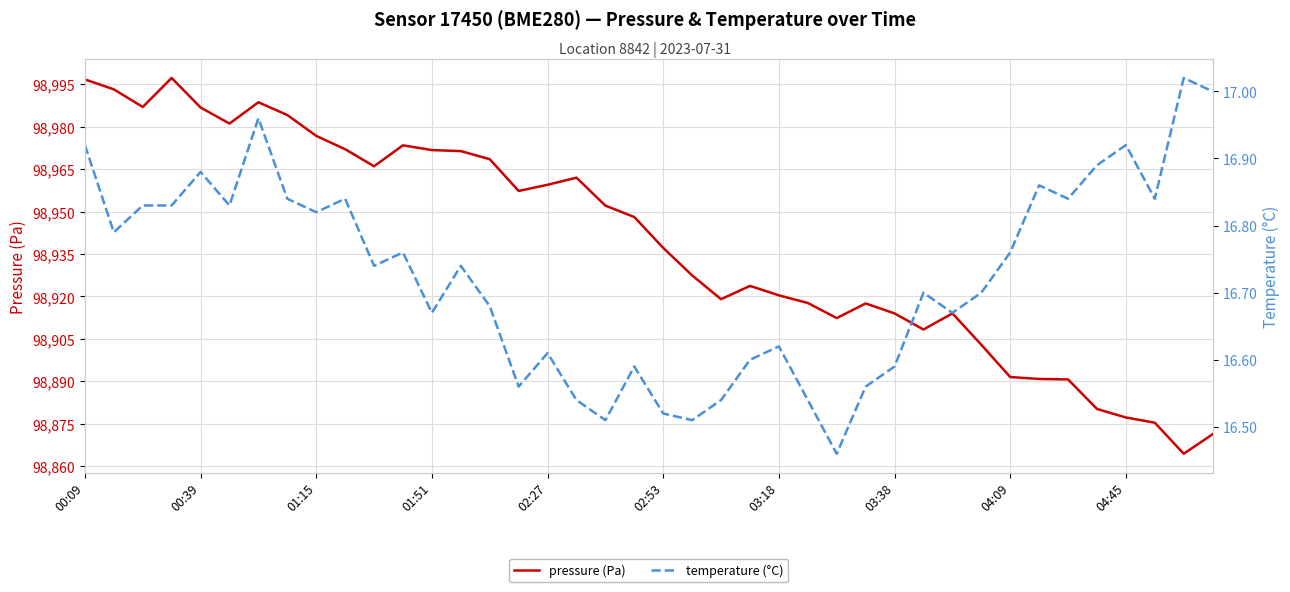

What is the spread (max minus min) of values at 17?

98945.4